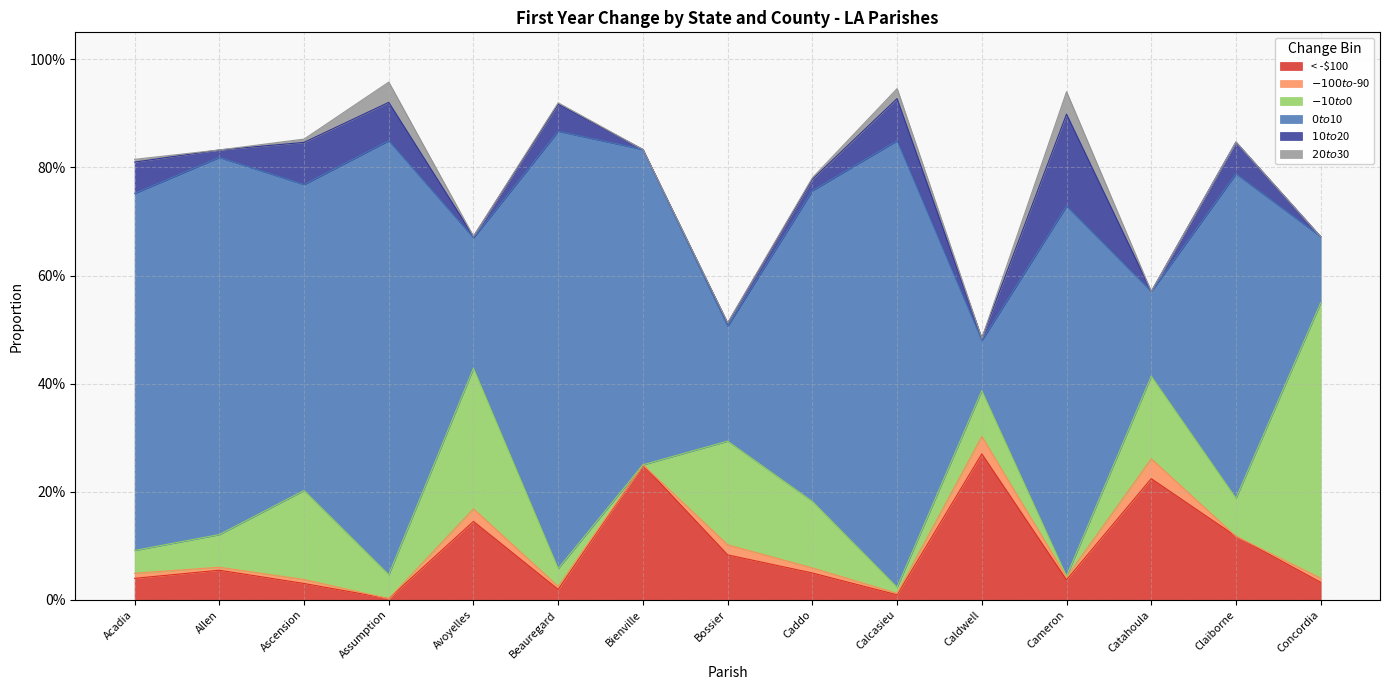

How many values in the $-100 to $-90 series exceed 0?

12